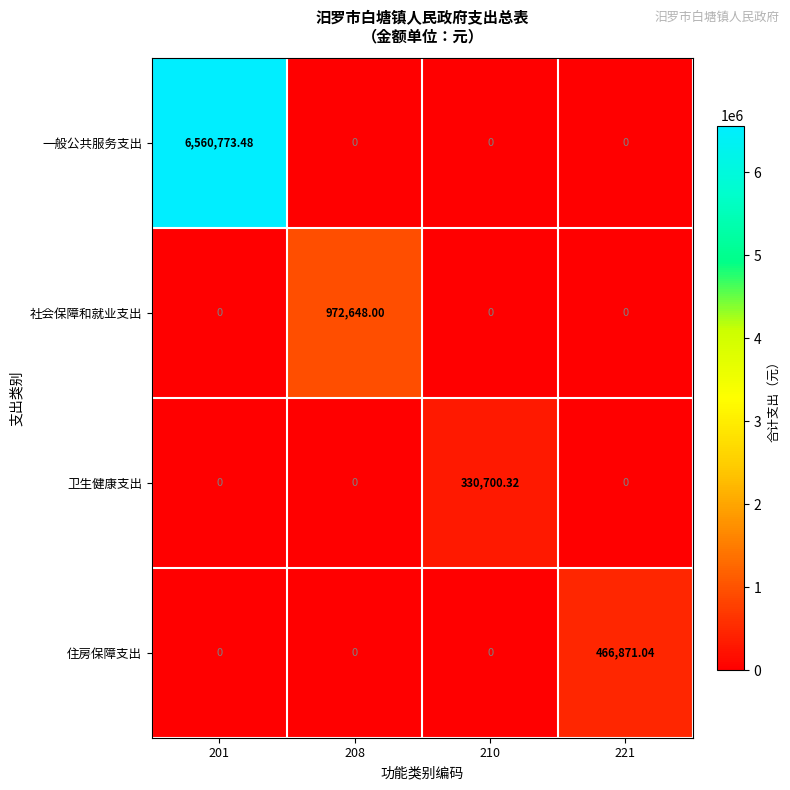

Which series has the largest total across all categories?

一般公共服务支出